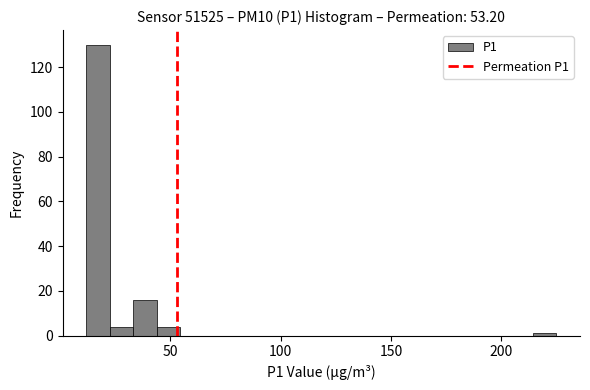

Read against the x-axis, roughly where is the centre of the tallest bar?

15